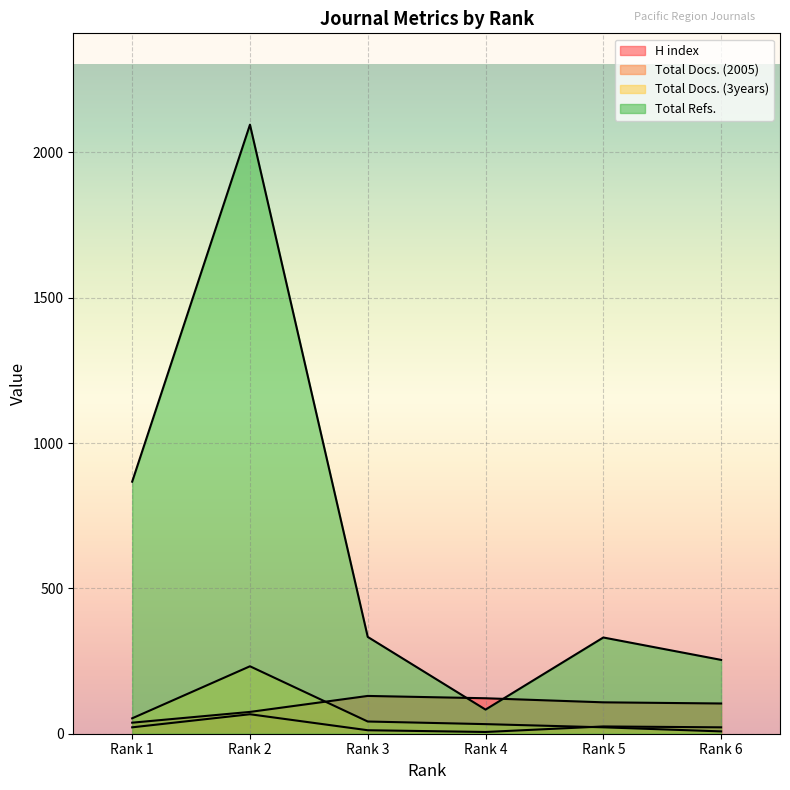

How many data points in Total Docs. (3years) are above 42?

2